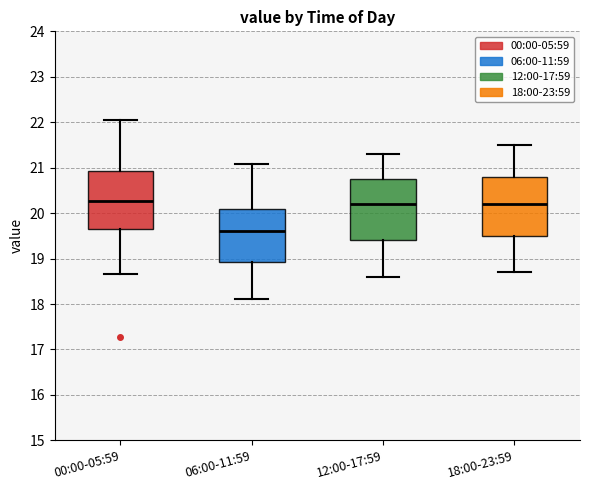

Reading left to right, transcribe this box plot: for each box, give where its median line is, the range the box spans, and where its two whiskers end, as read against the y-axis. The values are not printed on the chart, so give them approximately, as read against the axis.

00:00-05:59: median 20.3, box 19.7 to 20.9, whiskers 18.7 to 22.1
06:00-11:59: median 19.6, box 18.9 to 20.1, whiskers 18.1 to 21.1
12:00-17:59: median 20.2, box 19.4 to 20.8, whiskers 18.6 to 21.3
18:00-23:59: median 20.2, box 19.5 to 20.8, whiskers 18.7 to 21.5